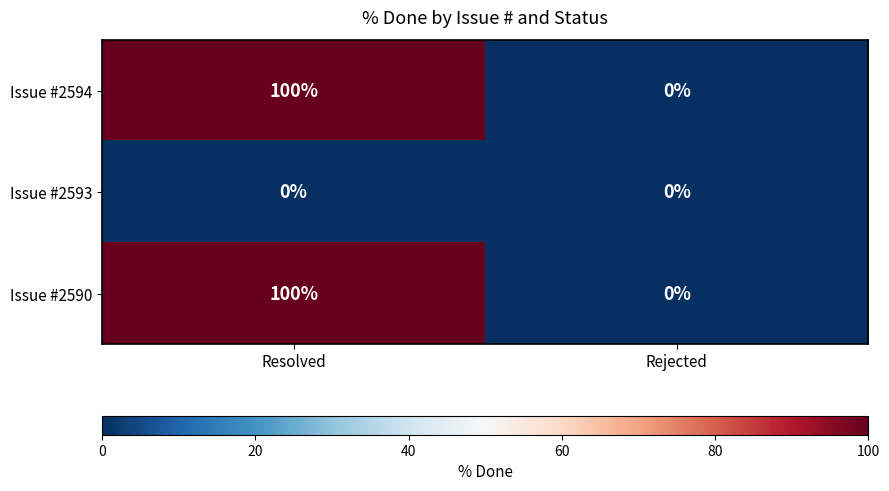

What is the greatest value displayed?

100